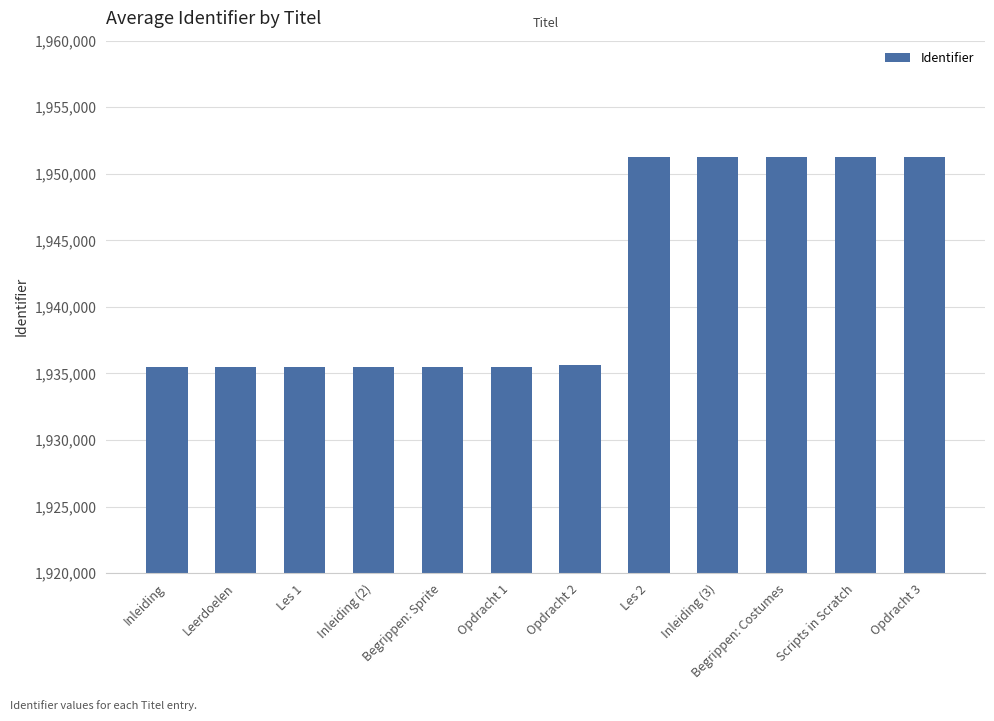

What is the label of the 3rd bar from the left?

Les 1